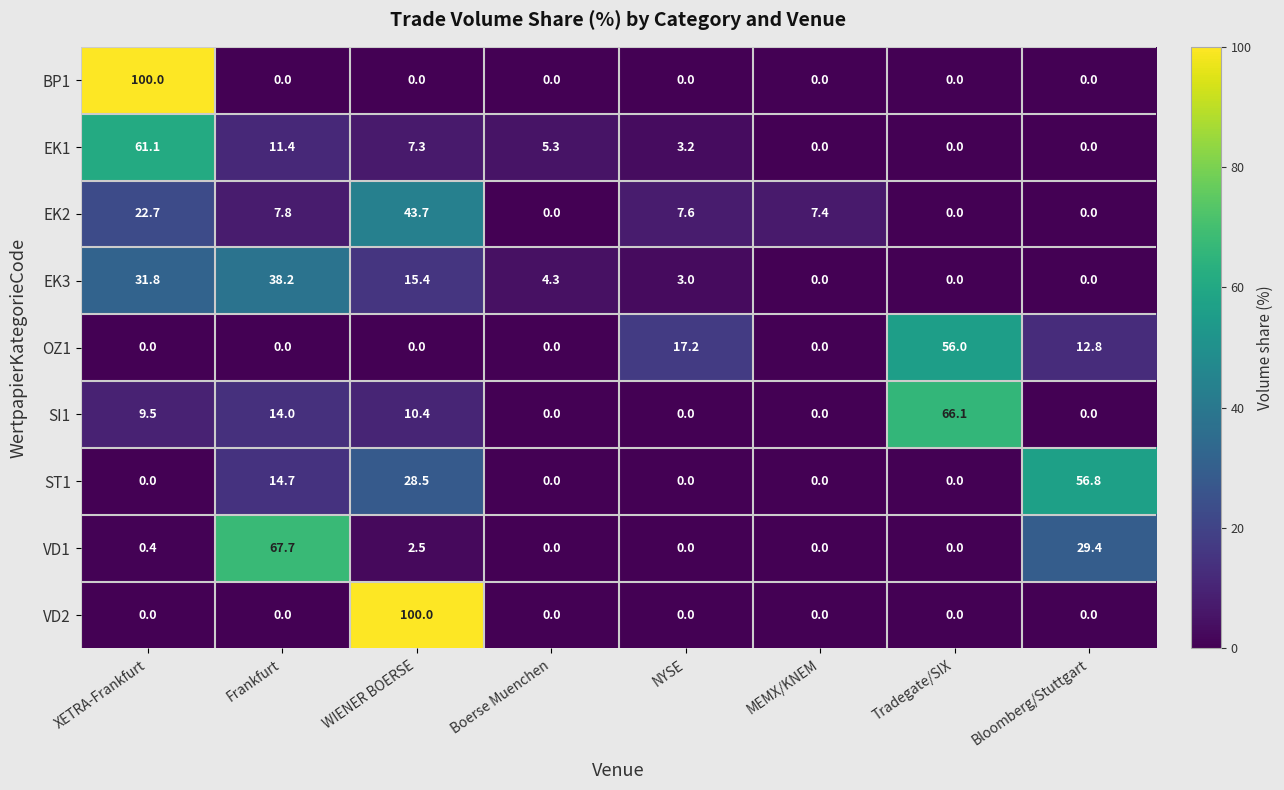

What is the spread (max minus min) of values at MEMX/KNEM?

7.4